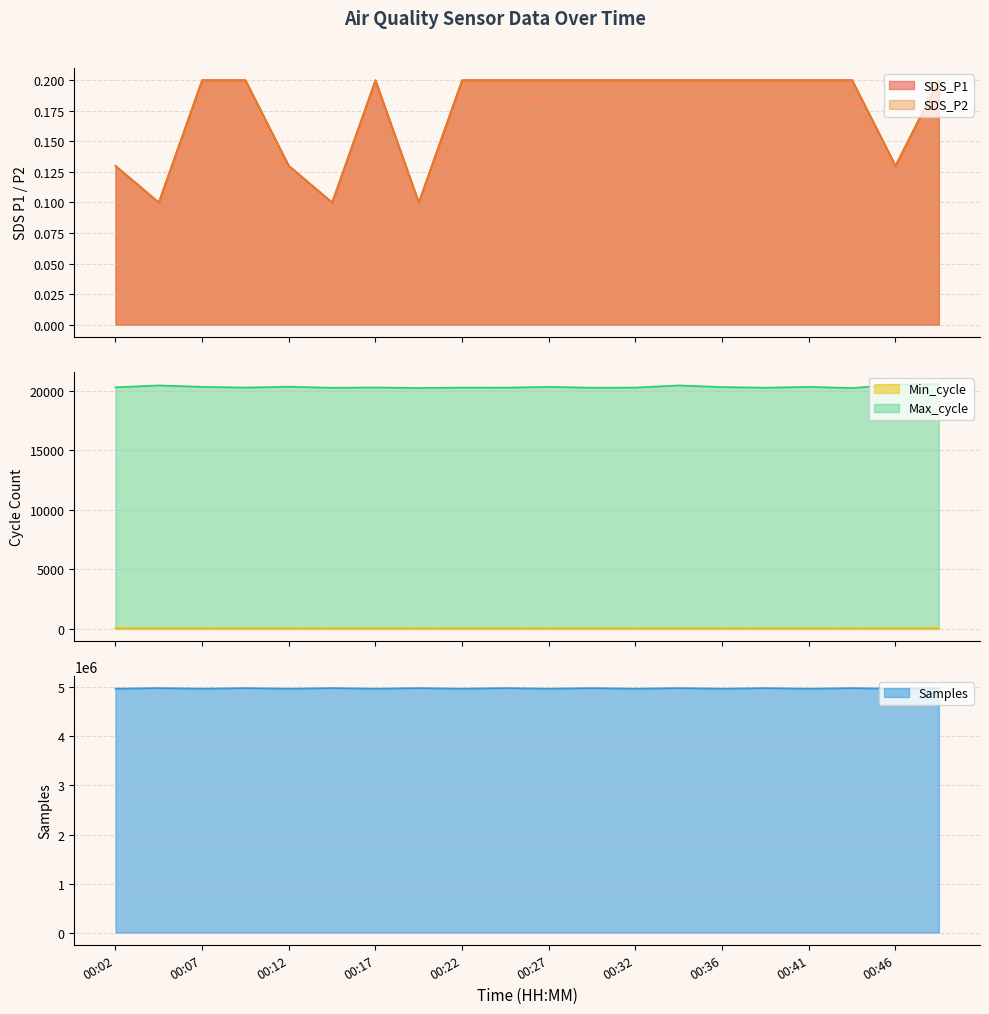

In Samples, how many points are lower than both neighbors (excluding endpoints)?

9